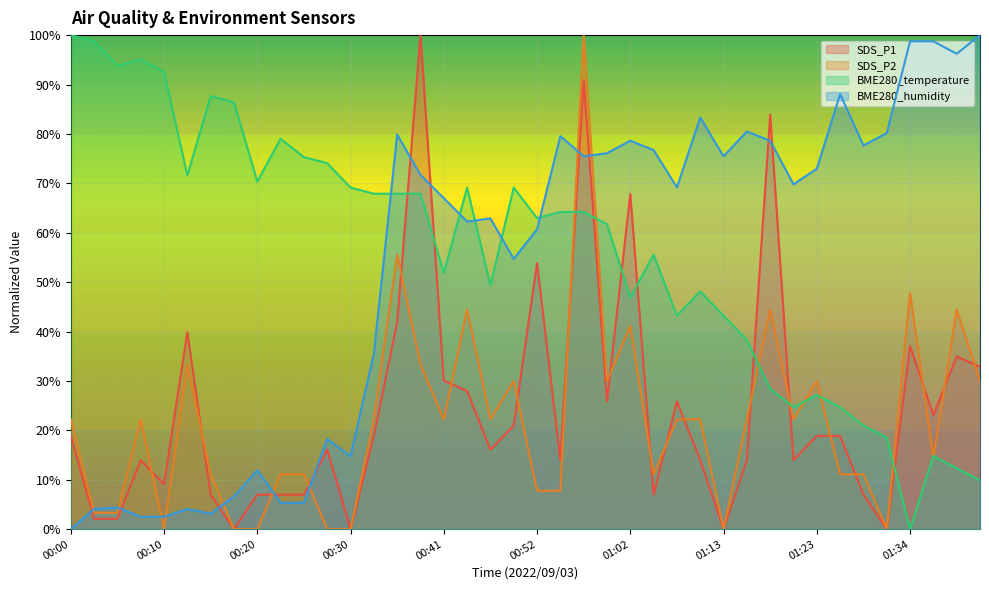

How many lines are shown in the chart?

4